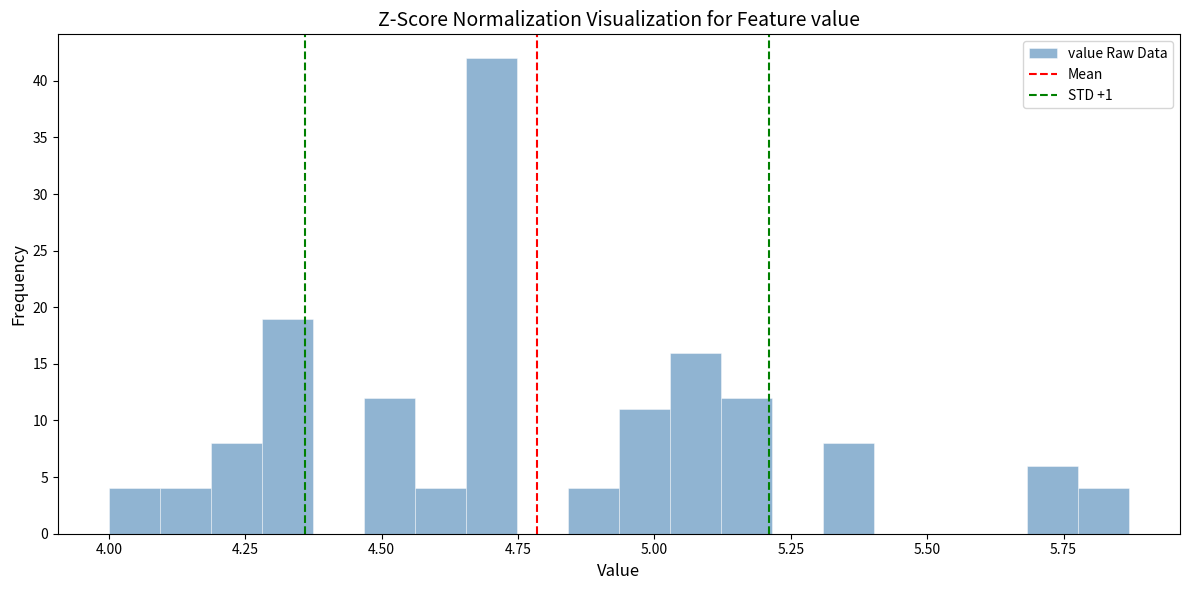

Read against the x-axis, roughly where is the centre of the tallest bar?

4.70